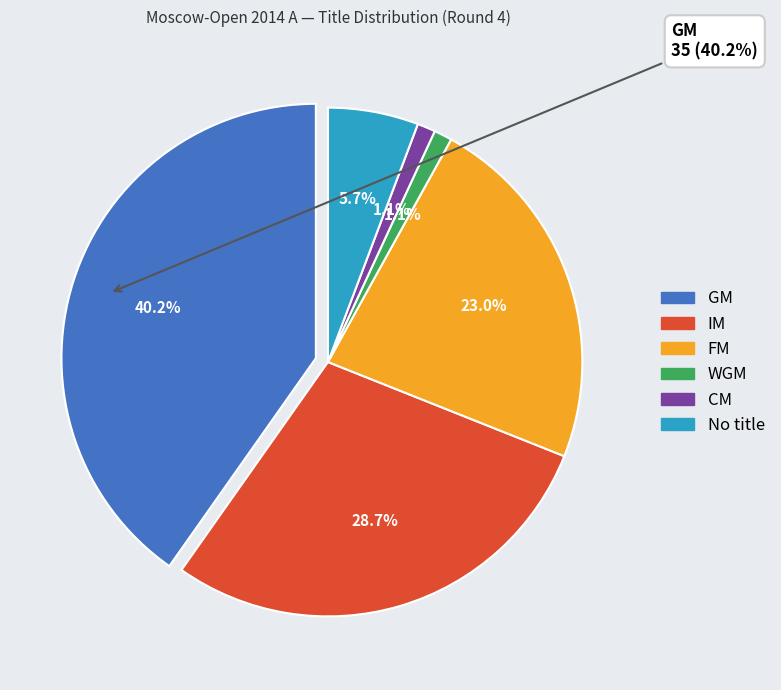

Which has a higher value, WGM or FM?

FM